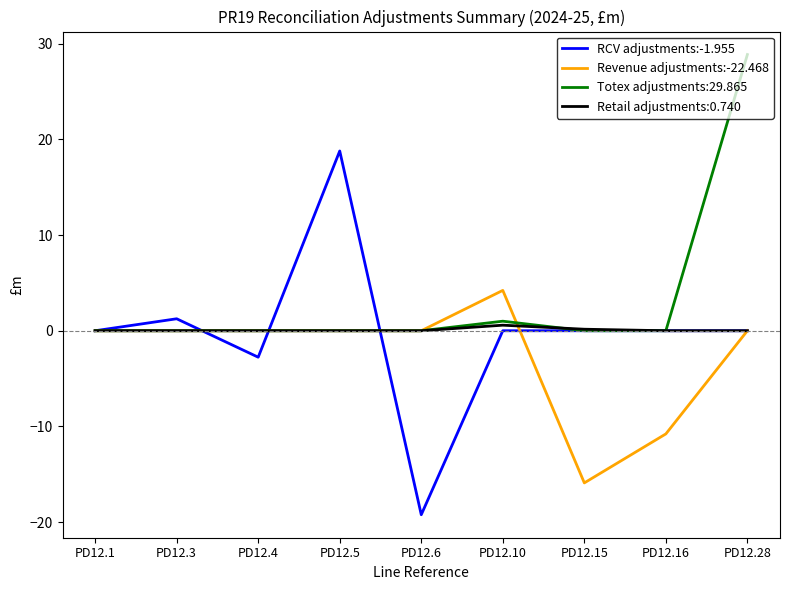

The Totex adjustments:29.865 series shows 0.0 at PD12.5. True or false?

True